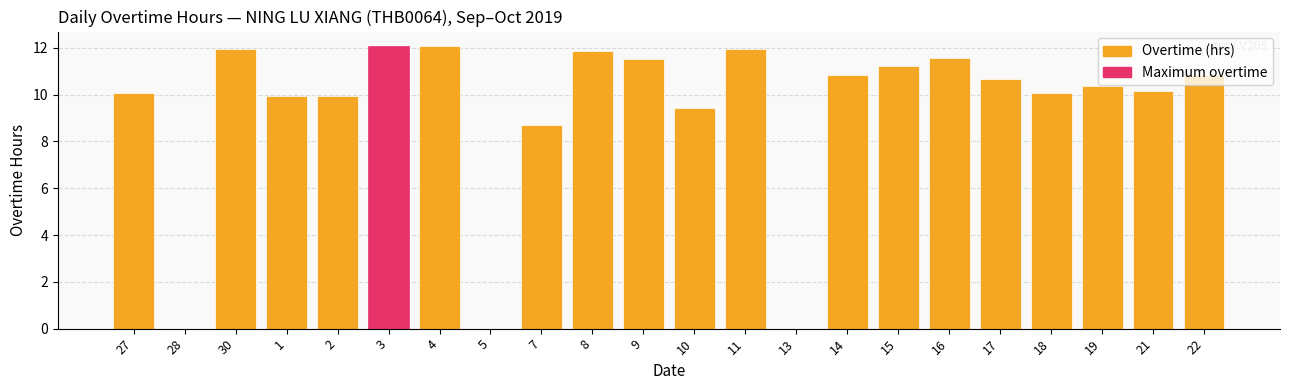

Which has a higher value, 9 or 11?

11